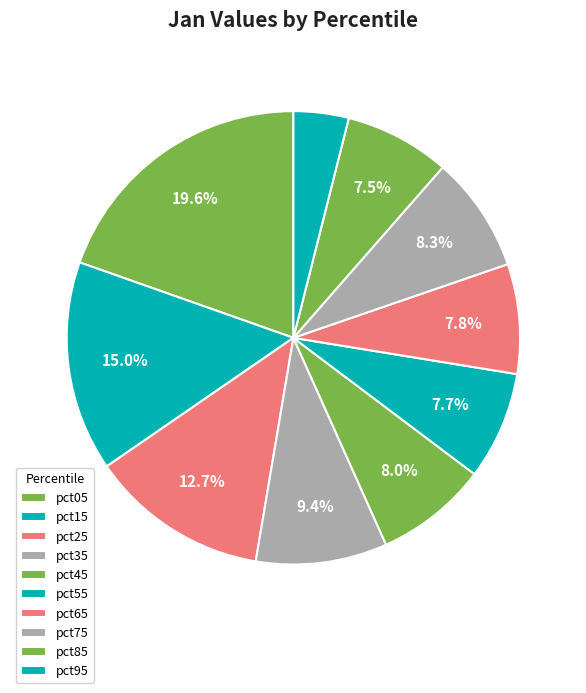

Is it true that pct45 is 8% of the pie?

True